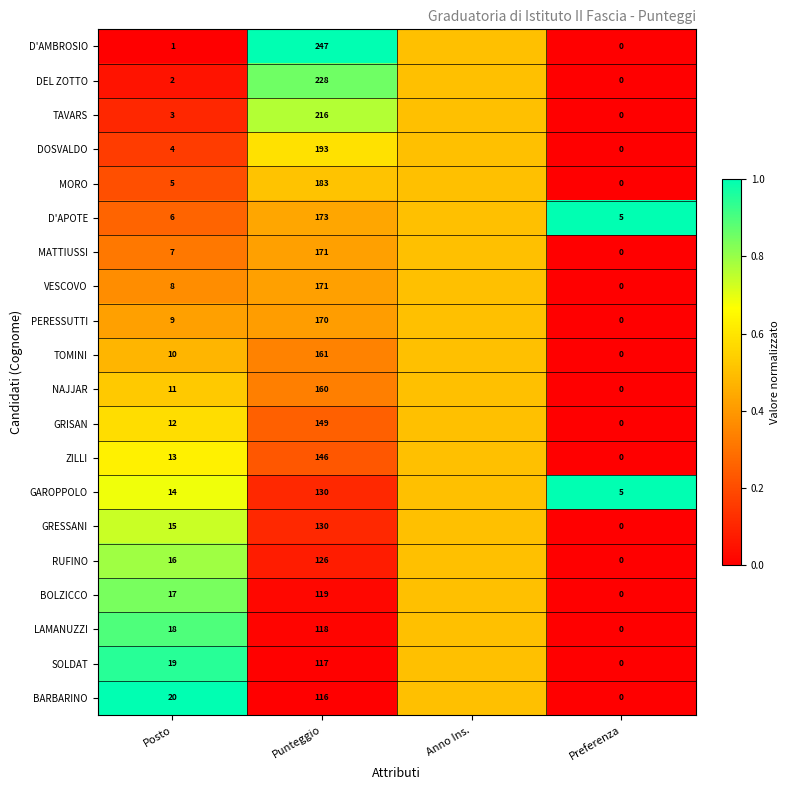

What is the difference between the highest and lowest values at Punteggio?

131.0